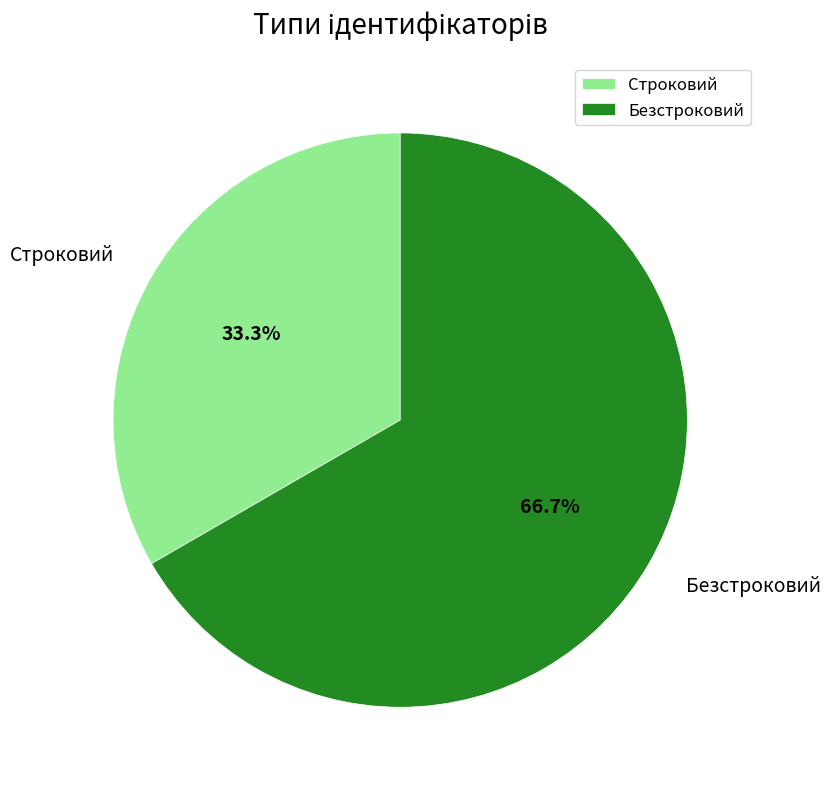

Is Безстроковий the majority of the pie?

Yes